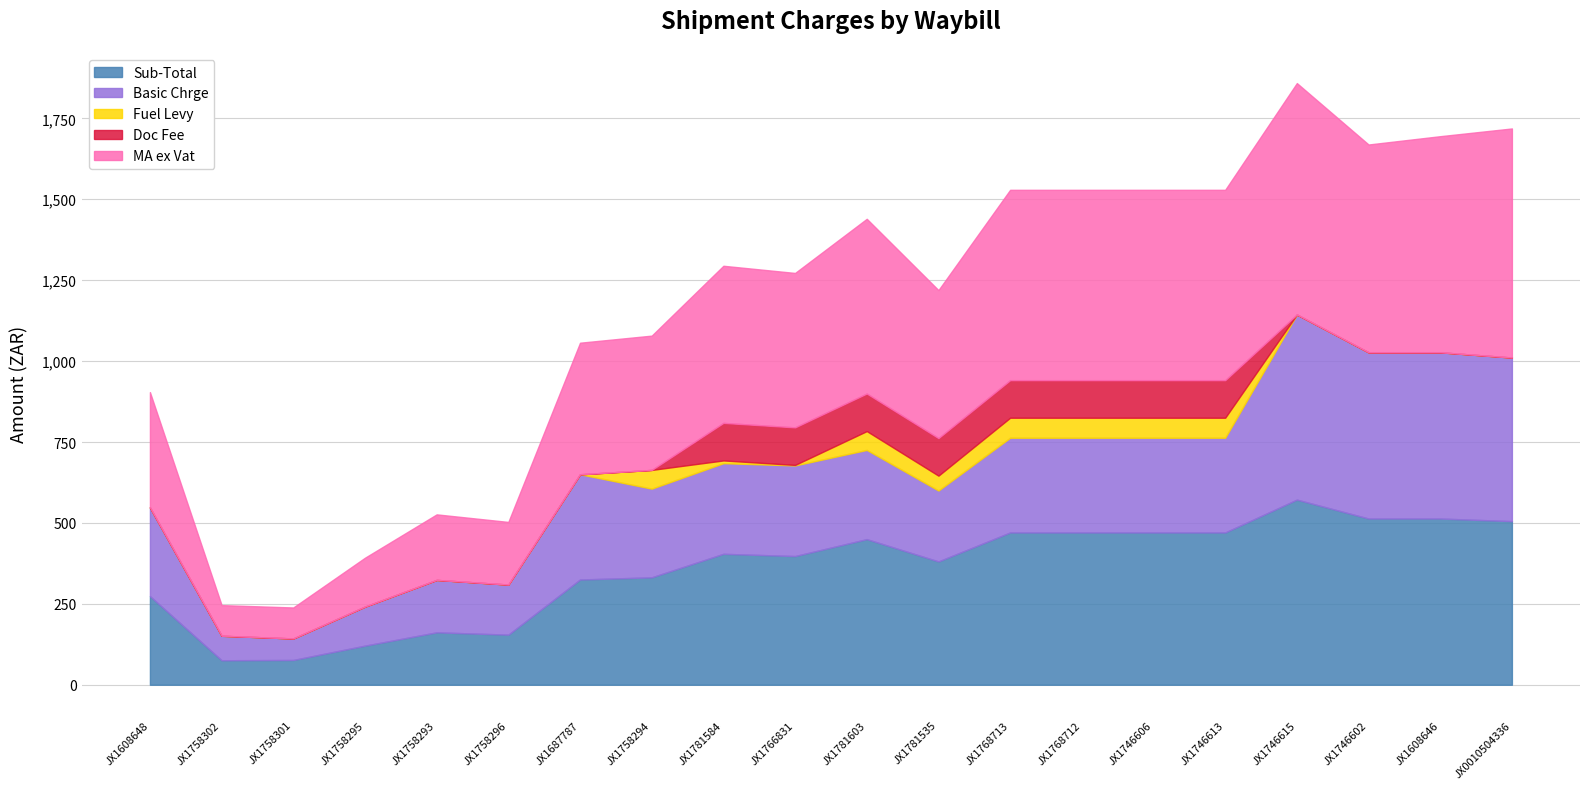

True or false: MA ex Vat and Sub-Total intersect in this chart.

False